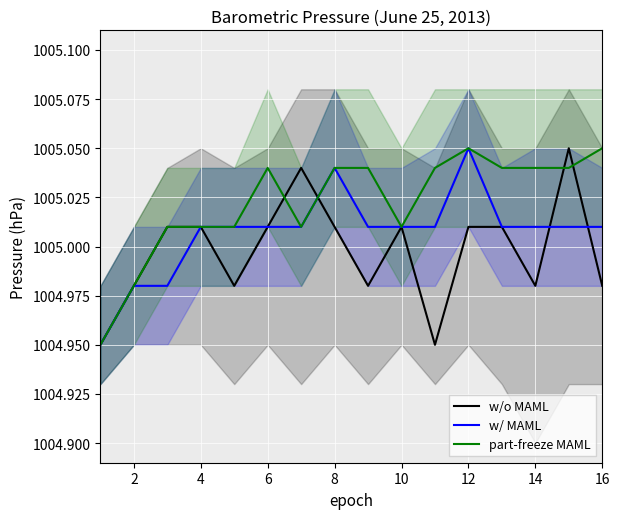

What is the greatest value displayed?

1005.0